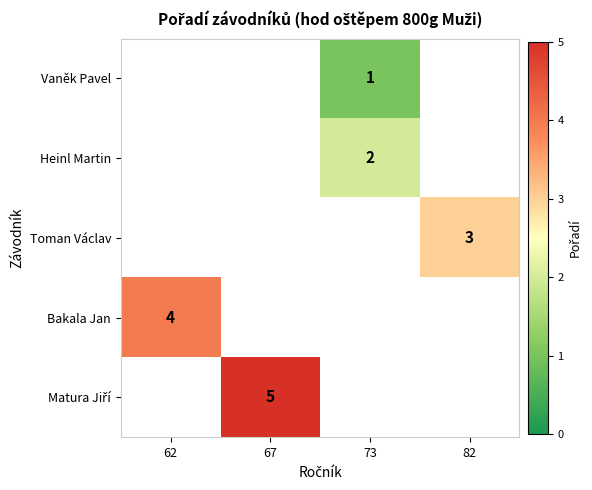

The value of Heinl Martin at 73 is 2.0. True or false?

True